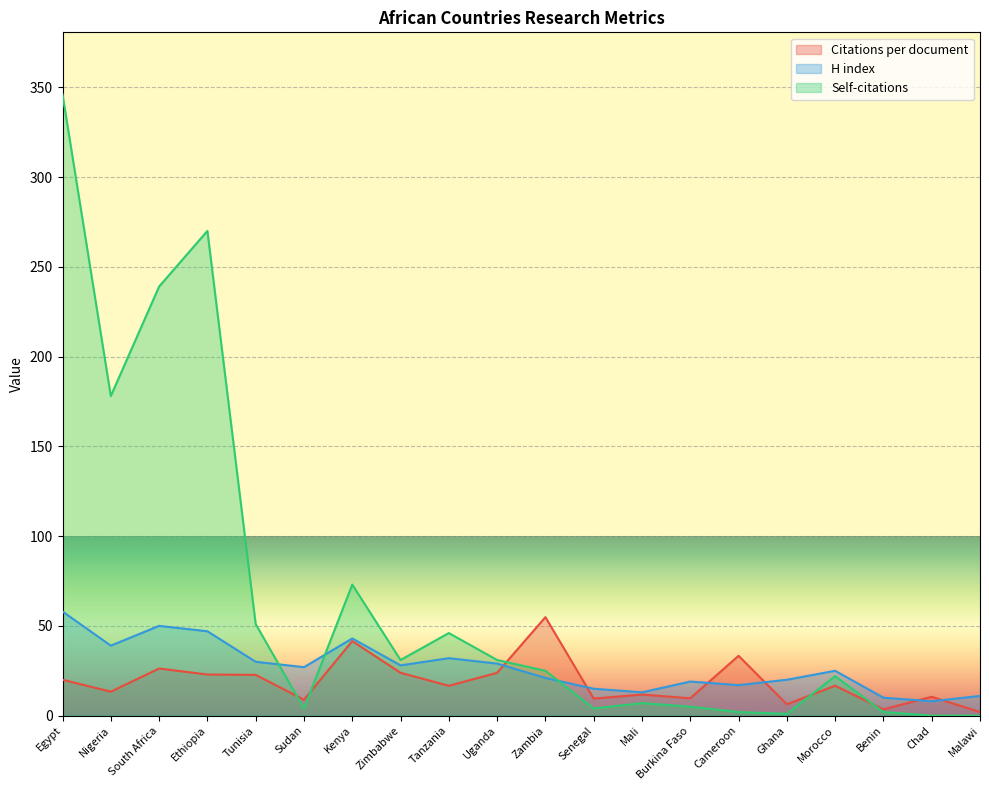

What is the total value across all series at Cameroon?

52.3